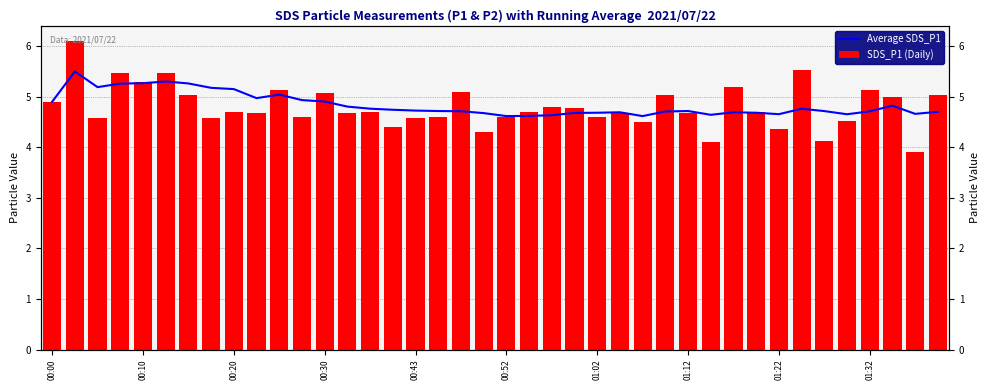

Reading right to left, what are all the values shown in this chart?

Average SDS_P1: 4.7	4.7	4.8	4.7	4.7	4.7	4.8	4.7	4.7	4.7	4.6	4.7	4.7	4.6	4.7	4.7	4.7	4.6	4.6	4.6	4.7	4.7	4.7	4.7	4.7	4.8	4.8	4.9	4.9	5.0	5.0	5.2	5.2	5.3	5.3	5.3	5.3	5.2	5.5	4.9
SDS_P1 (Daily): 5.0	3.9	5.0	5.1	4.5	4.1	5.5	4.4	4.7	5.2	4.1	4.7	5.0	4.5	4.7	4.6	4.8	4.8	4.7	4.6	4.3	5.1	4.6	4.6	4.4	4.7	4.7	5.1	4.6	5.1	4.7	4.7	4.6	5.0	5.5	5.3	5.5	4.6	6.1	4.9